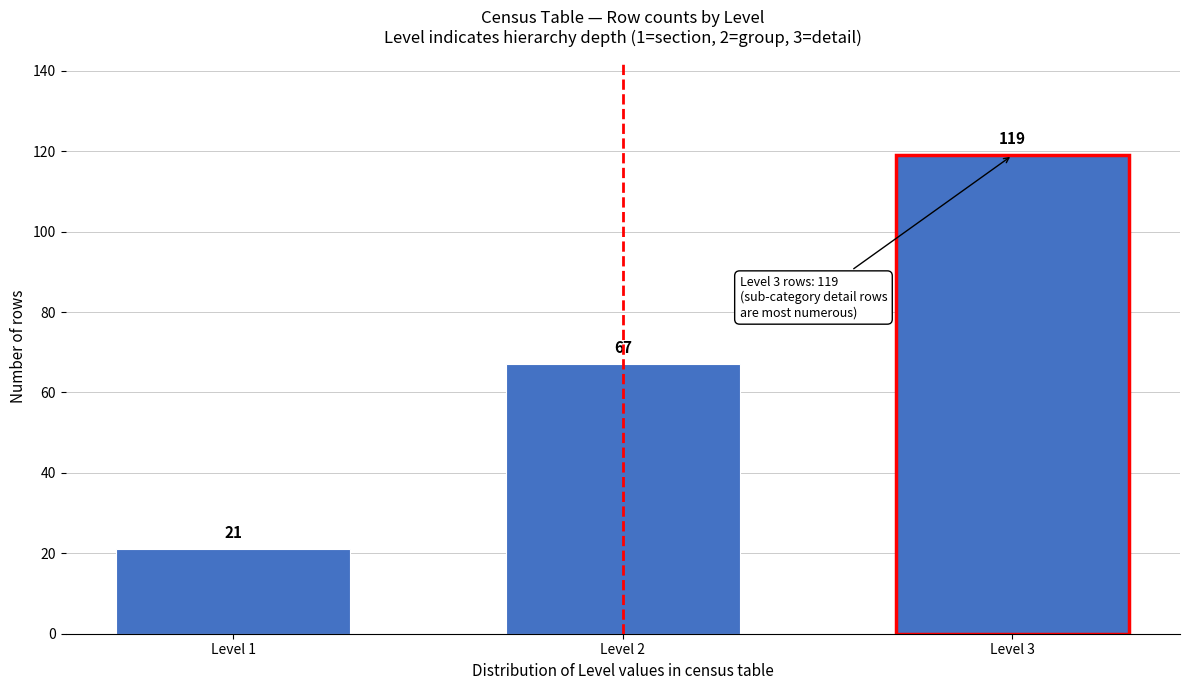

Reading left to right, what are all the values shown in this chart?

21	67	119